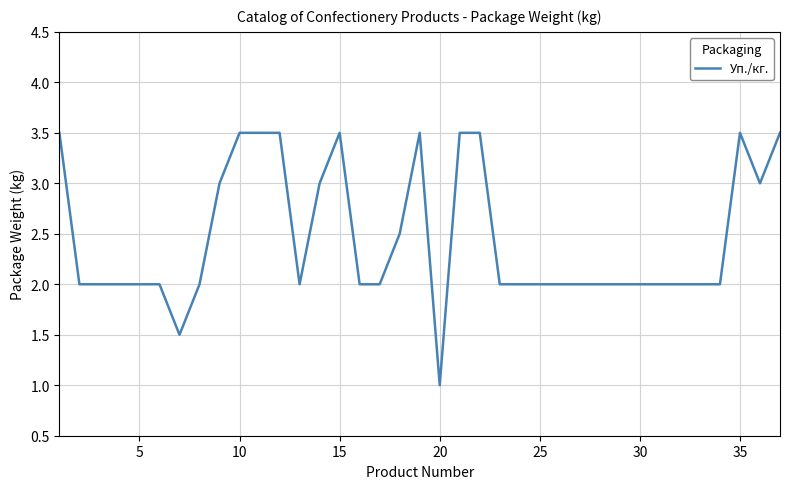

How many lines are shown in the chart?

1